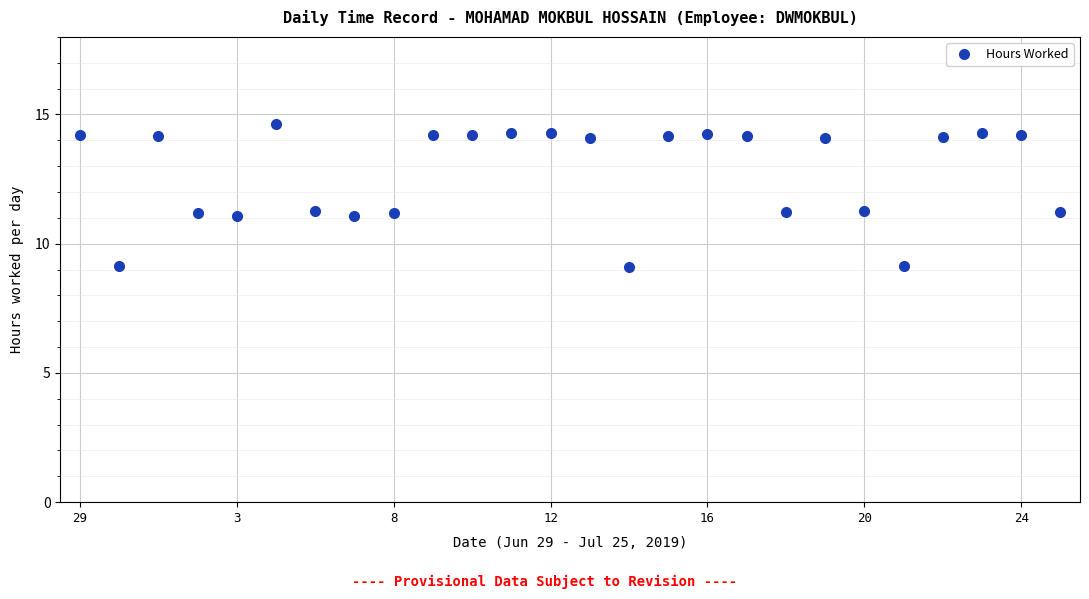

What is the greatest value displayed?

14.6